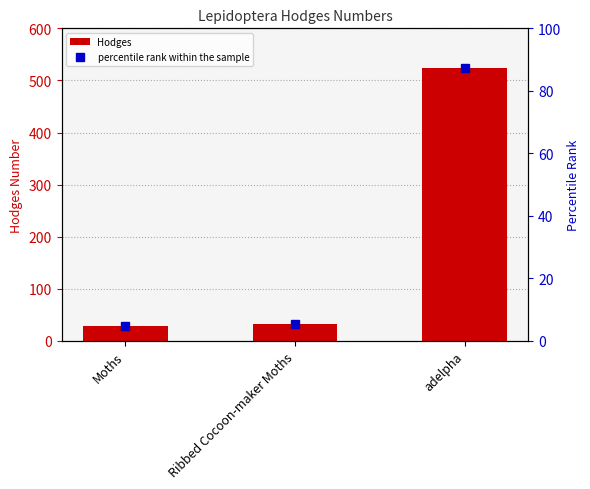

What is the label of the 3rd bar from the right?

Moths